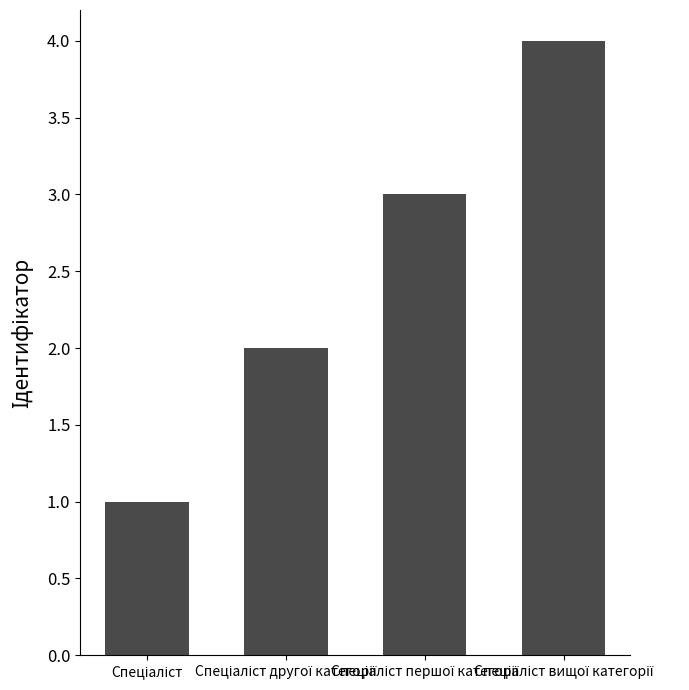

What is the sum of all values?

10